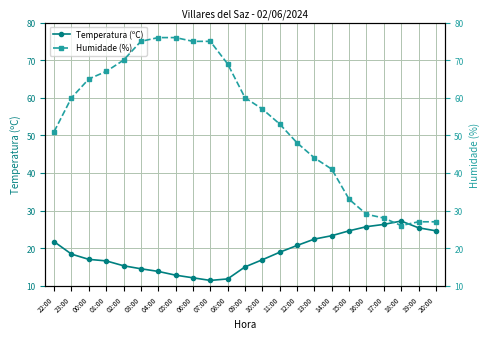

What is the difference between the maximum and minimum values in the Humidade (%) series?

50.0